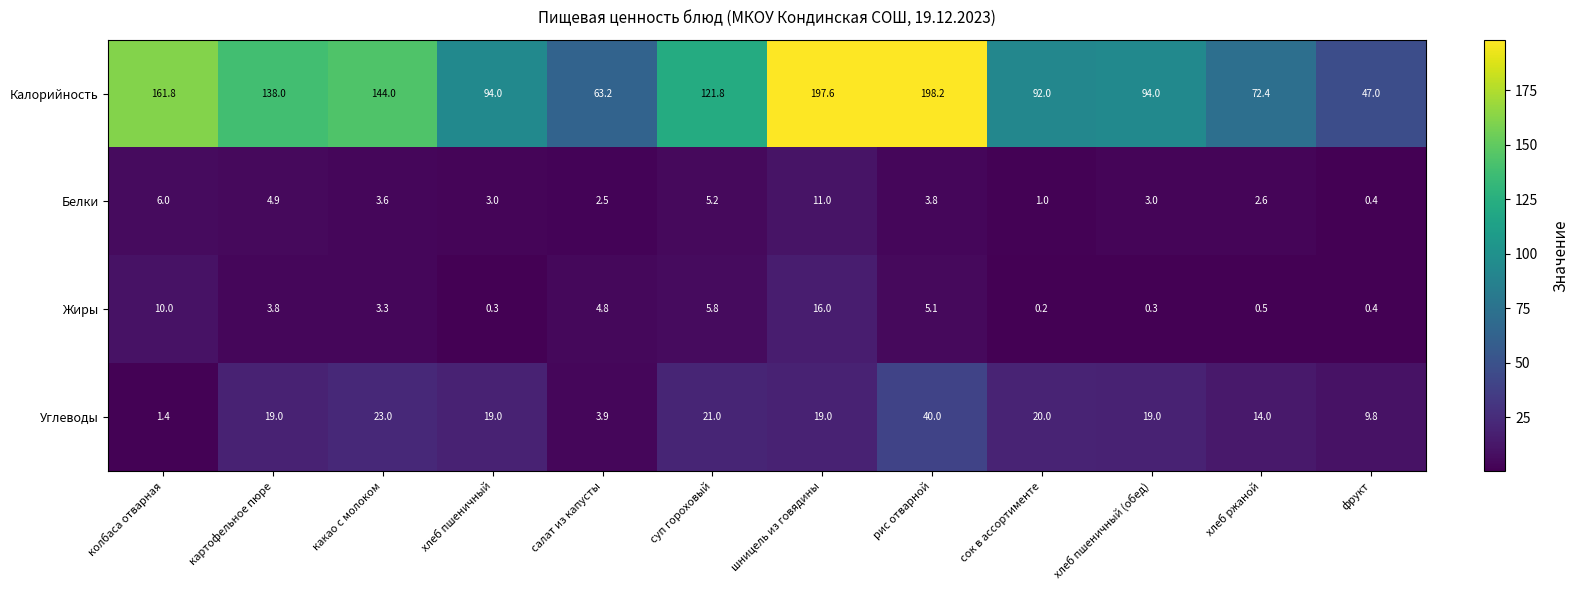

What is the difference between the maximum and minimum values in the Жиры series?

15.8